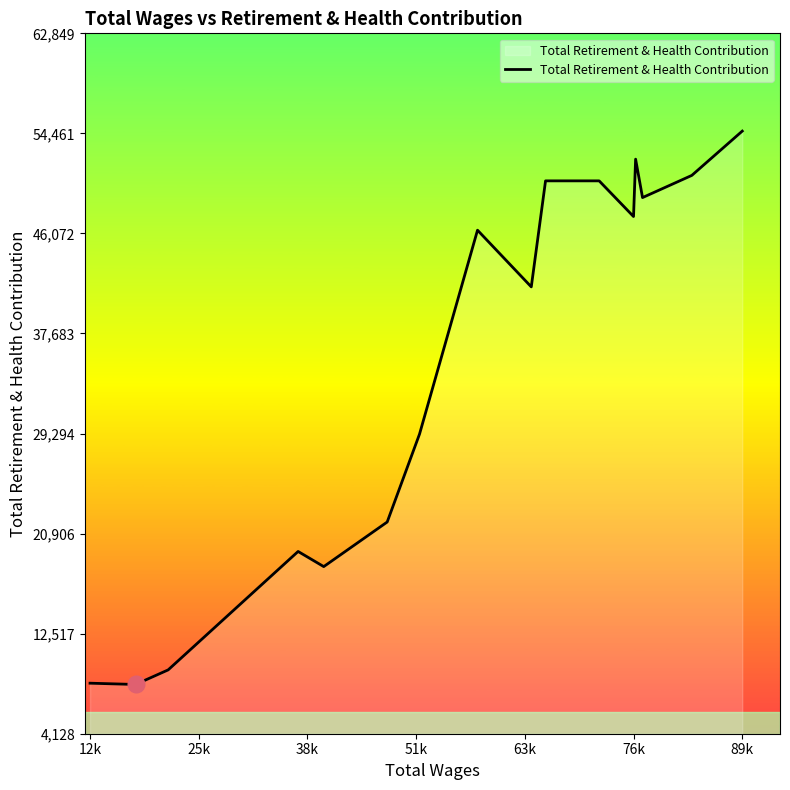

What is the difference between the maximum and minimum values?

46395